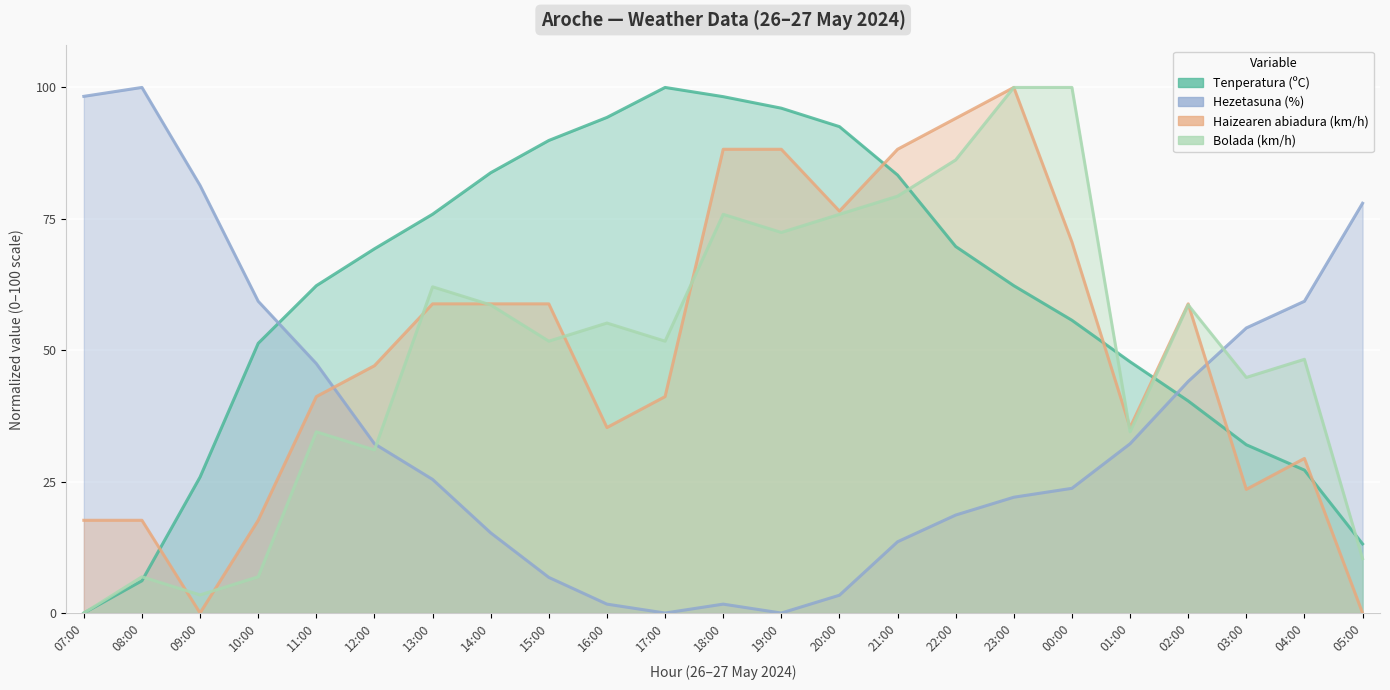

The Tenperatura (ºC) series shows 62.3 at 11:00. True or false?

True